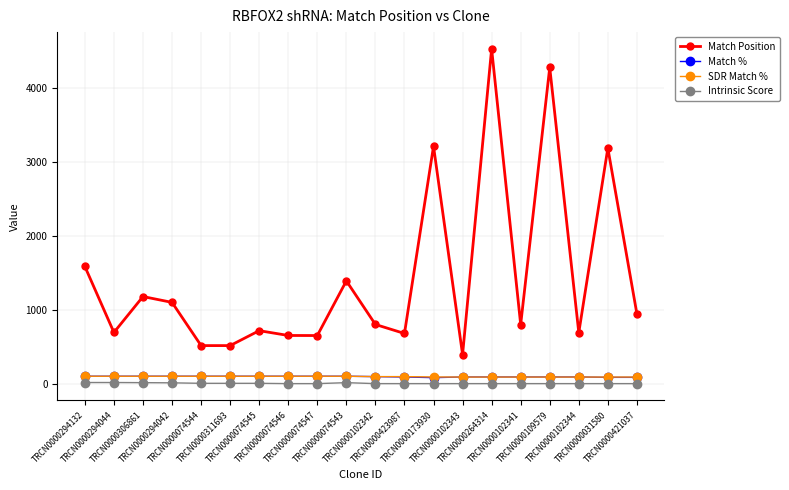

What is the difference between the highest and lowest values at TRCN0000423987?

679.0